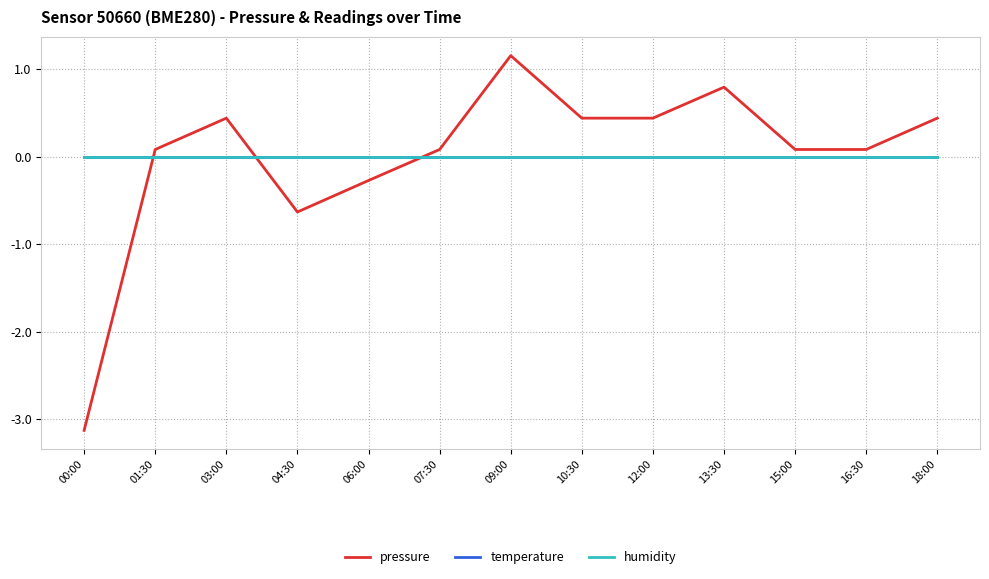

Is it true that temperature equals 0.0 at 01:30?

True